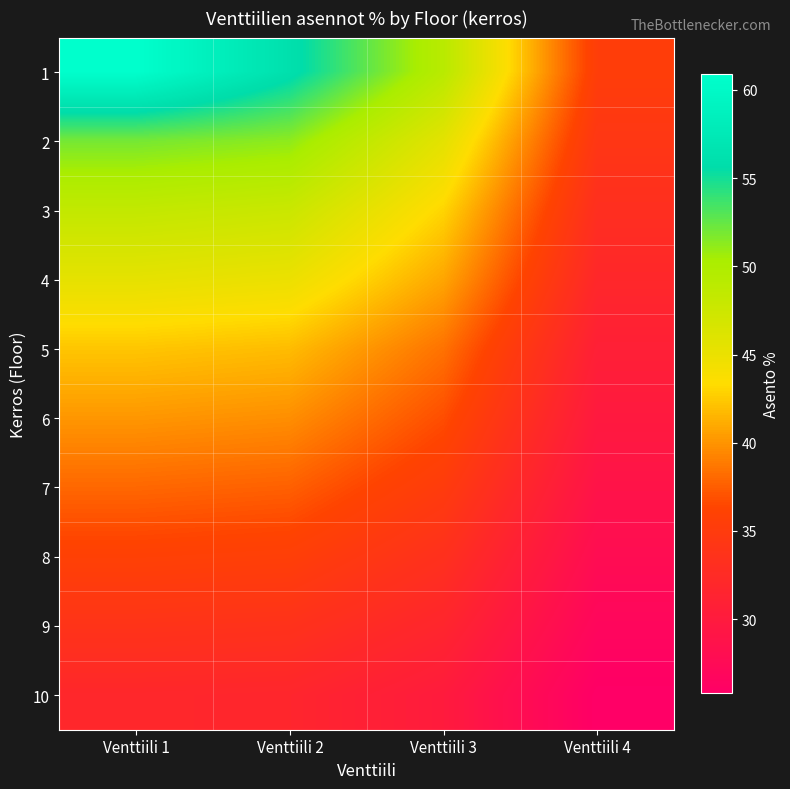

What is the difference between the highest and lowest values at Venttiili 2?

24.5